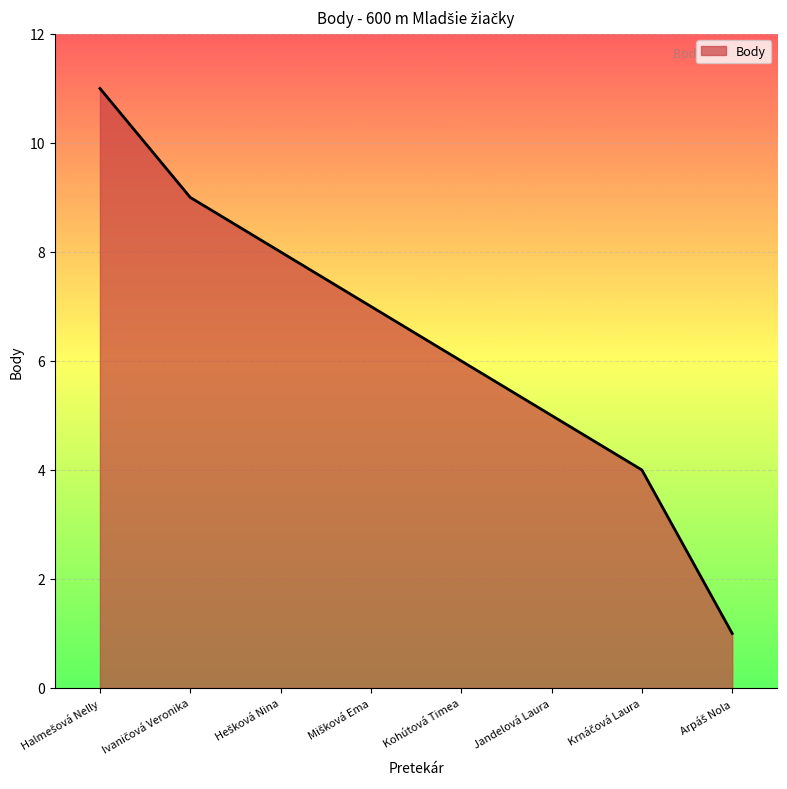

What is the difference between the maximum and minimum values?

10